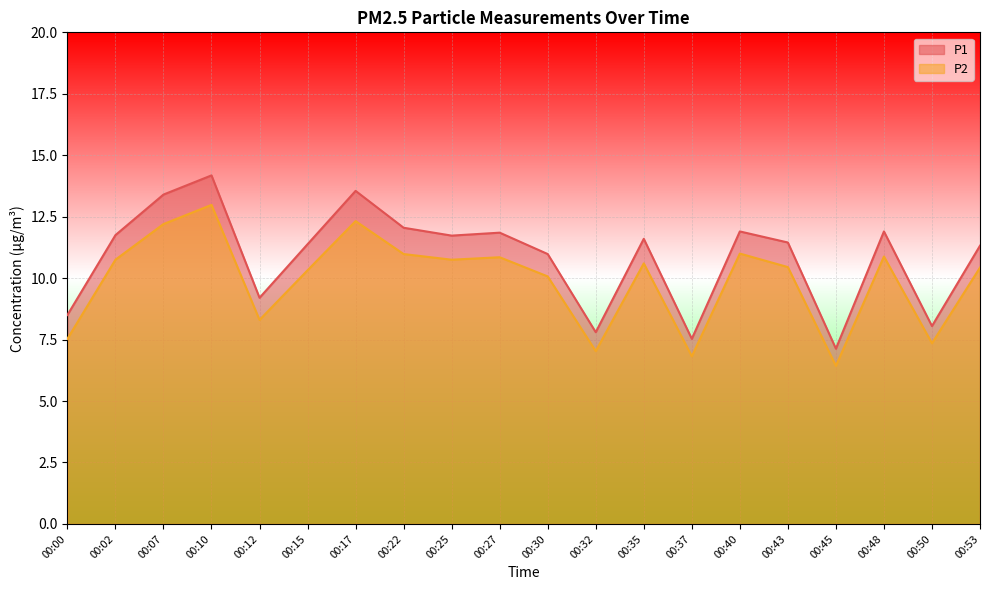

Reading left to right, extract all data points from this chart.

P1: 00:00=8.5	00:02=11.8	00:07=13.4	00:10=14.2	00:12=9.2	00:15=11.4	00:17=13.6	00:22=12.1	00:25=11.7	00:27=11.8	00:30=11.0	00:32=7.8	00:35=11.6	00:37=7.5	00:40=11.9	00:43=11.4	00:45=7.1	00:48=11.9	00:50=8.1	00:53=11.3
P2: 00:00=7.5	00:02=10.8	00:07=12.2	00:10=13.0	00:12=8.3	00:15=10.3	00:17=12.3	00:22=11.0	00:25=10.8	00:27=10.8	00:30=10.1	00:32=7.0	00:35=10.6	00:37=6.8	00:40=11.0	00:43=10.4	00:45=6.4	00:48=10.9	00:50=7.3	00:53=10.4